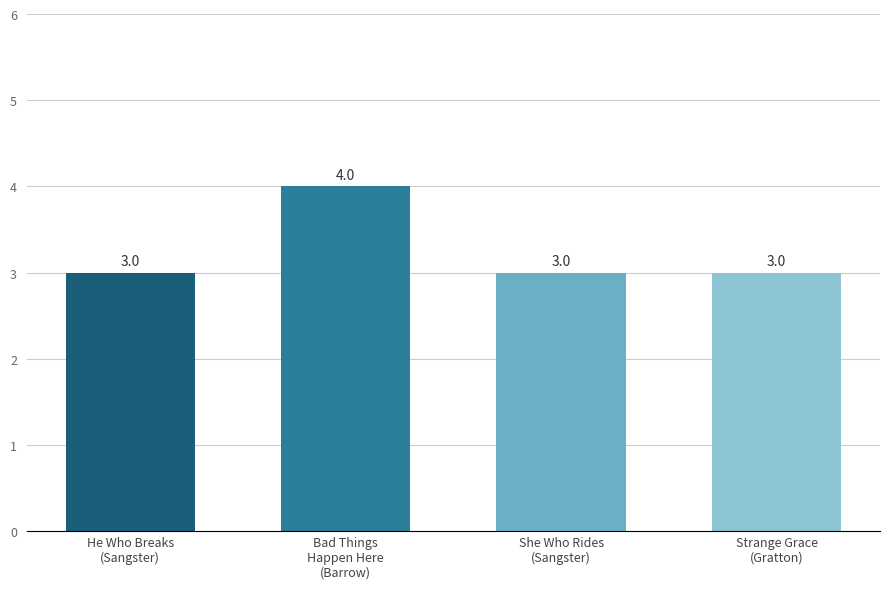

What is the label of the 4th bar from the right?

He Who Breaks
(Sangster)